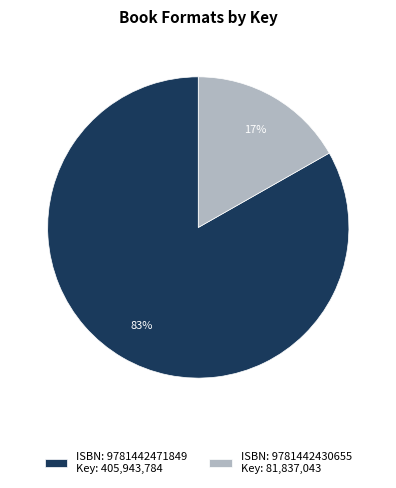

Between ISBN: 9781442471849 Key: 405,943,784 and ISBN: 9781442430655 Key: 81,837,043, which is larger?

ISBN: 9781442471849 Key: 405,943,784